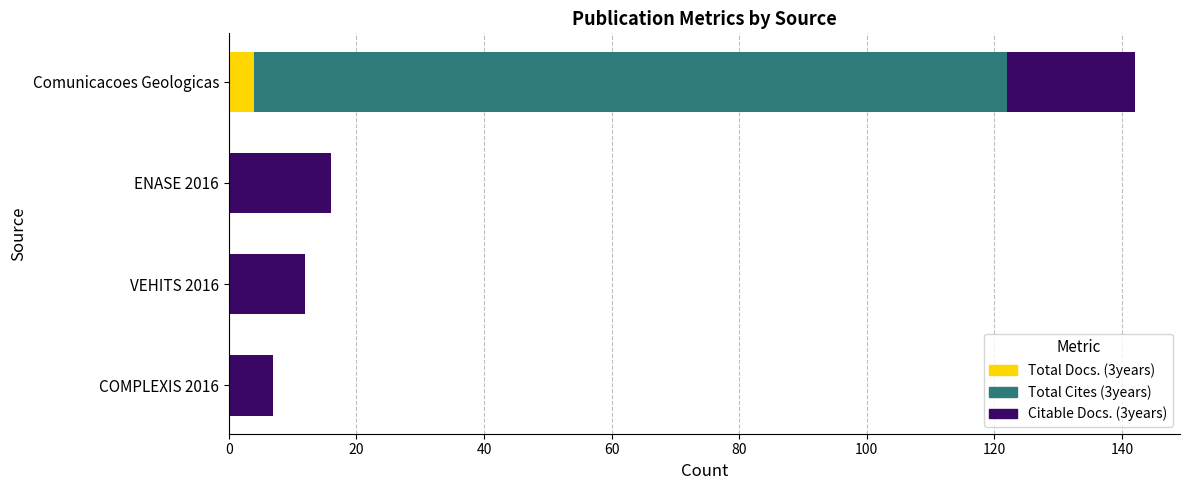

The value of Total Docs. (3years) at ENASE 2016 is 0. True or false?

True